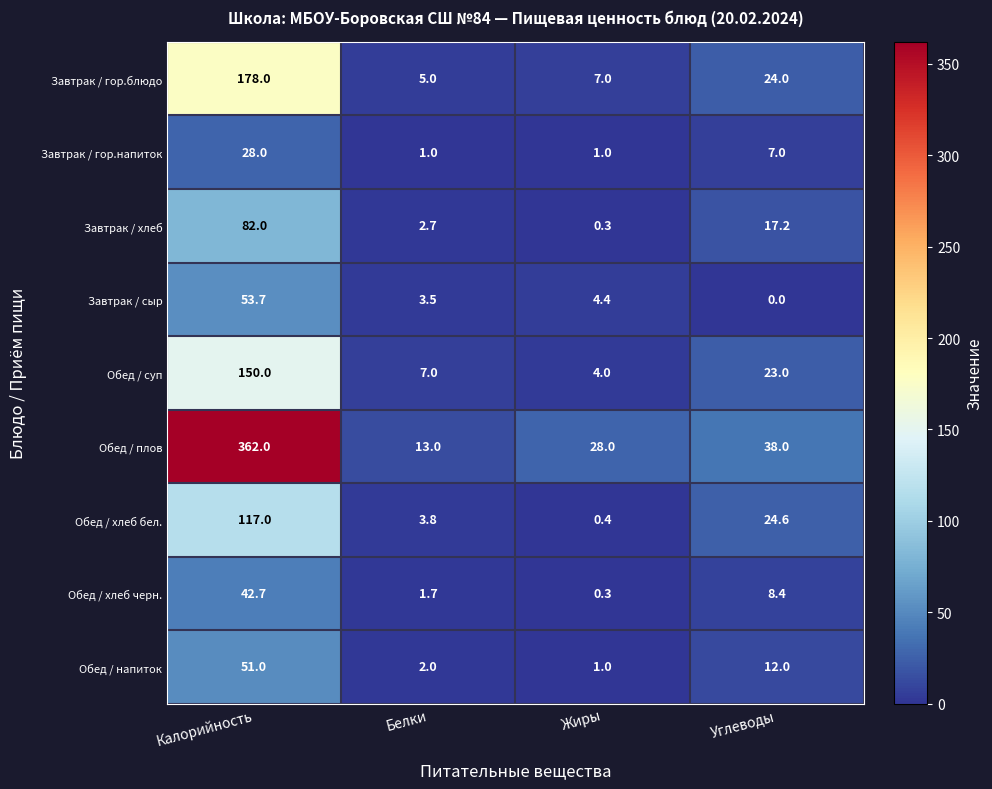

What is the highest value of the Обед / плов series?

362.0